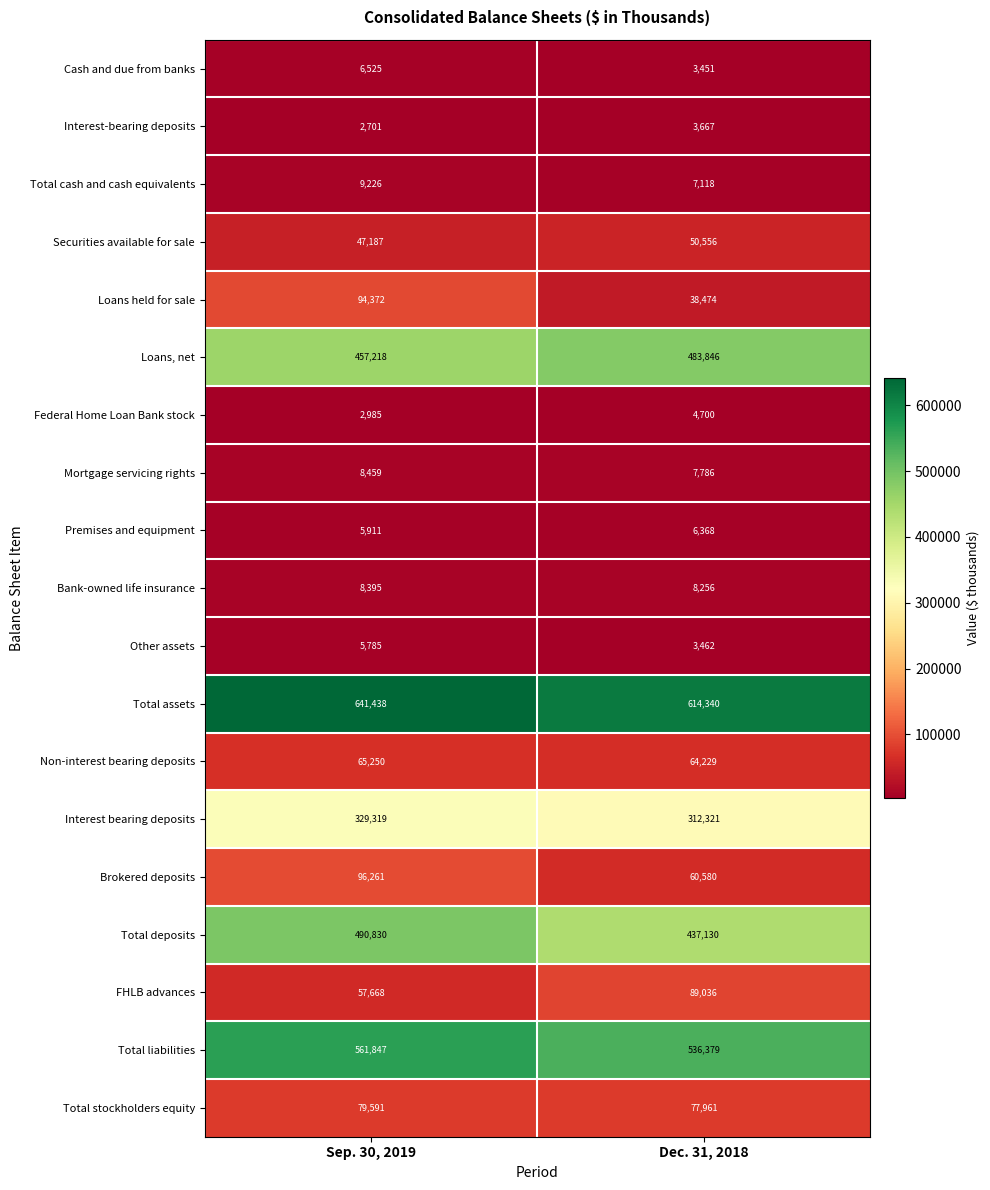

Rank the series at Dec. 31, 2018 from lowest to highest value.

Cash and due from banks, Other assets, Interest-bearing deposits, Federal Home Loan Bank stock, Premises and equipment, Total cash and cash equivalents, Mortgage servicing rights, Bank-owned life insurance, Loans held for sale, Securities available for sale, Brokered deposits, Non-interest bearing deposits, Total stockholders equity, FHLB advances, Interest bearing deposits, Total deposits, Loans, net, Total liabilities, Total assets